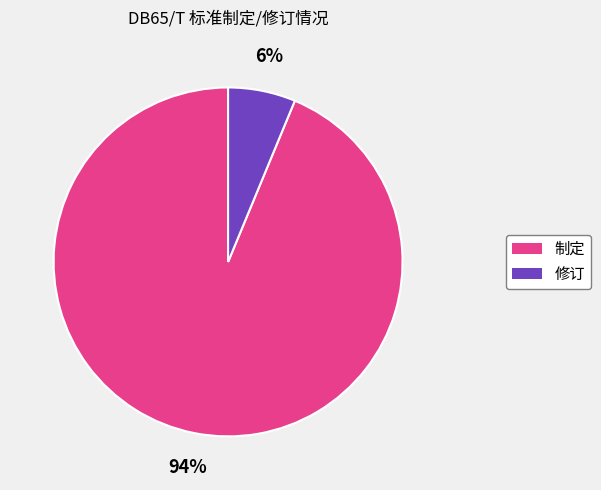

Which has a higher value, 制定 or 修订?

制定